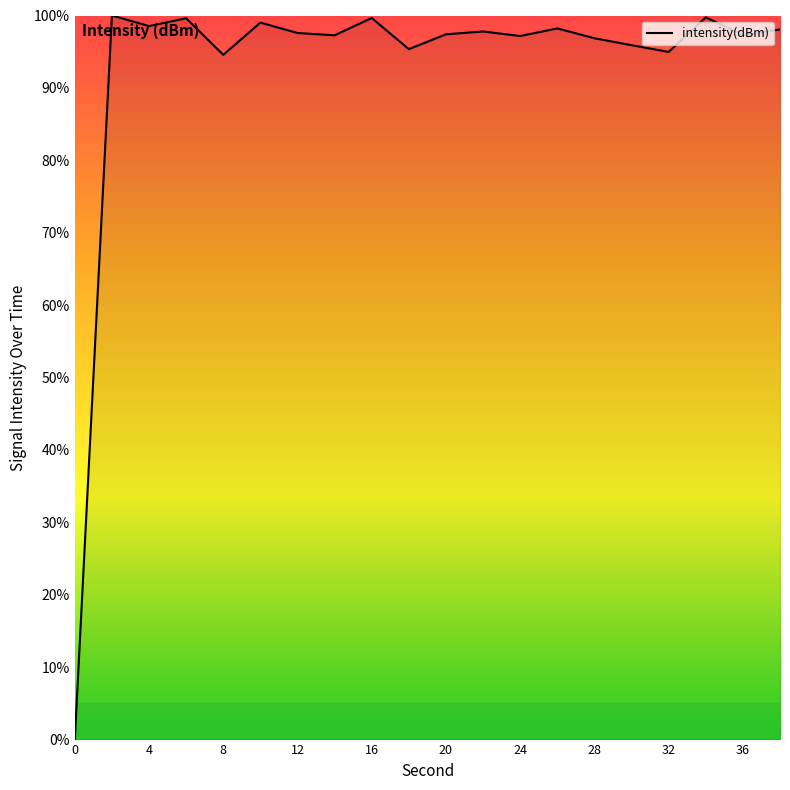

What is the difference between the maximum and minimum values?

100.0